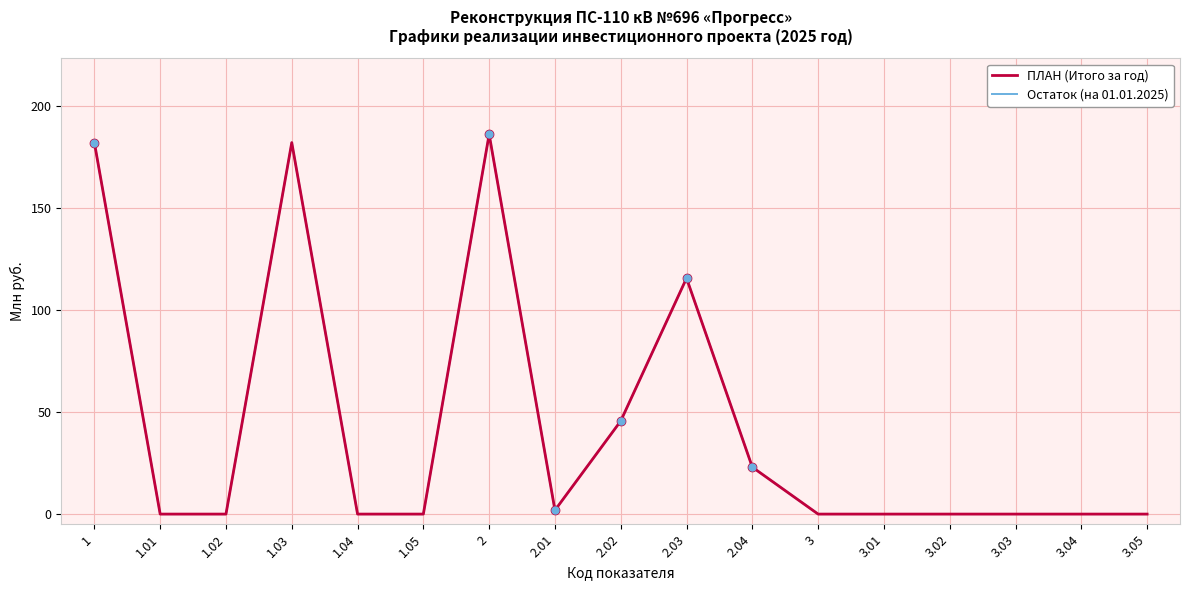

Does the chart display data point markers on the line(s)?

No